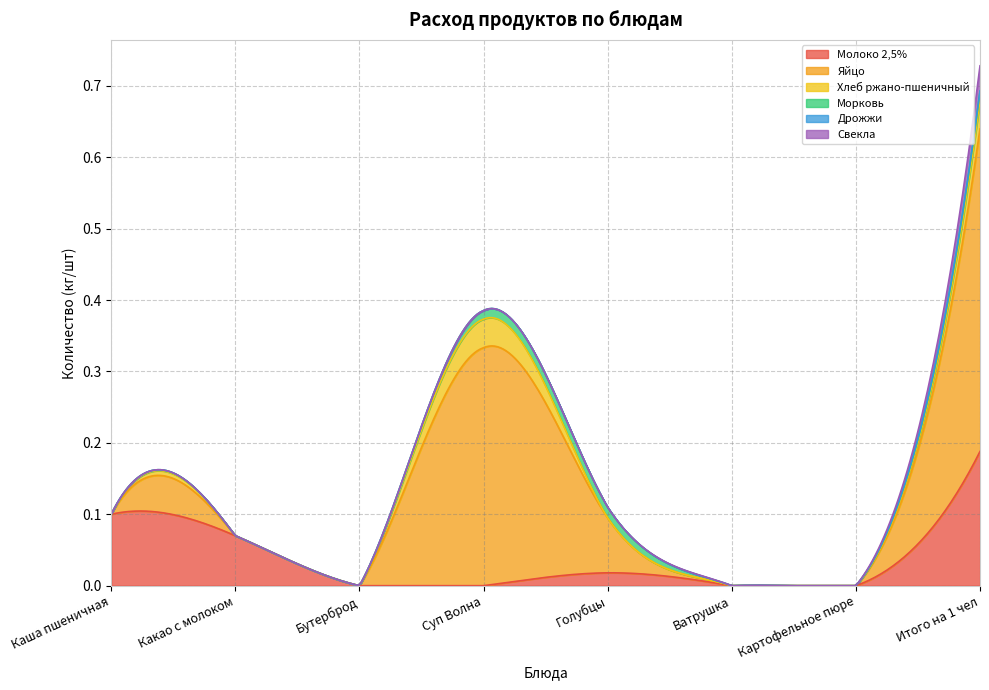

True or false: Молоко 2,5% has more than 2 interior local peaks.

False